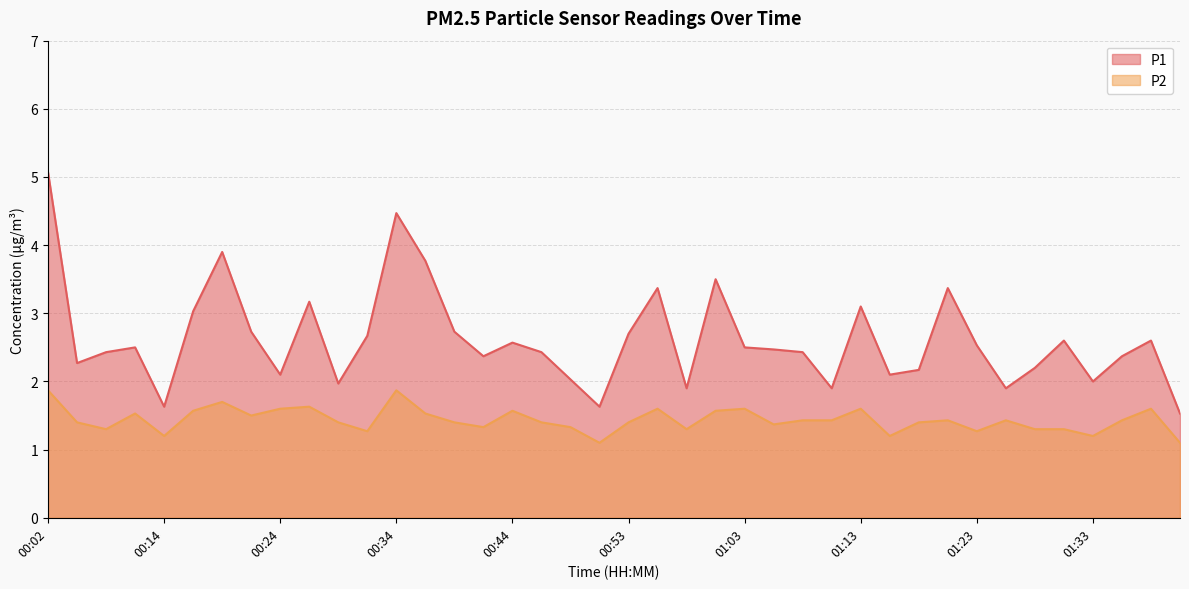

Reading left to right, transcribe all the data shown in this chart.

P1: 00:02=5.1	00:04=2.3	00:09=2.4	00:12=2.5	00:14=1.6	00:17=3.0	00:19=3.9	00:21=2.7	00:24=2.1	00:26=3.2	00:29=2.0	00:31=2.7	00:34=4.5	00:36=3.8	00:39=2.7	00:41=2.4	00:44=2.6	00:46=2.4	00:49=2.0	00:51=1.6	00:53=2.7	00:56=3.4	00:58=1.9	01:01=3.5	01:03=2.5	01:06=2.5	01:08=2.4	01:11=1.9	01:13=3.1	01:16=2.1	01:18=2.2	01:21=3.4	01:23=2.5	01:26=1.9	01:28=2.2	01:30=2.6	01:33=2.0	01:35=2.4	01:38=2.6	01:40=1.5
P2: 00:02=1.9	00:04=1.4	00:09=1.3	00:12=1.5	00:14=1.2	00:17=1.6	00:19=1.7	00:21=1.5	00:24=1.6	00:26=1.6	00:29=1.4	00:31=1.3	00:34=1.9	00:36=1.5	00:39=1.4	00:41=1.3	00:44=1.6	00:46=1.4	00:49=1.3	00:51=1.1	00:53=1.4	00:56=1.6	00:58=1.3	01:01=1.6	01:03=1.6	01:06=1.4	01:08=1.4	01:11=1.4	01:13=1.6	01:16=1.2	01:18=1.4	01:21=1.4	01:23=1.3	01:26=1.4	01:28=1.3	01:30=1.3	01:33=1.2	01:35=1.4	01:38=1.6	01:40=1.1